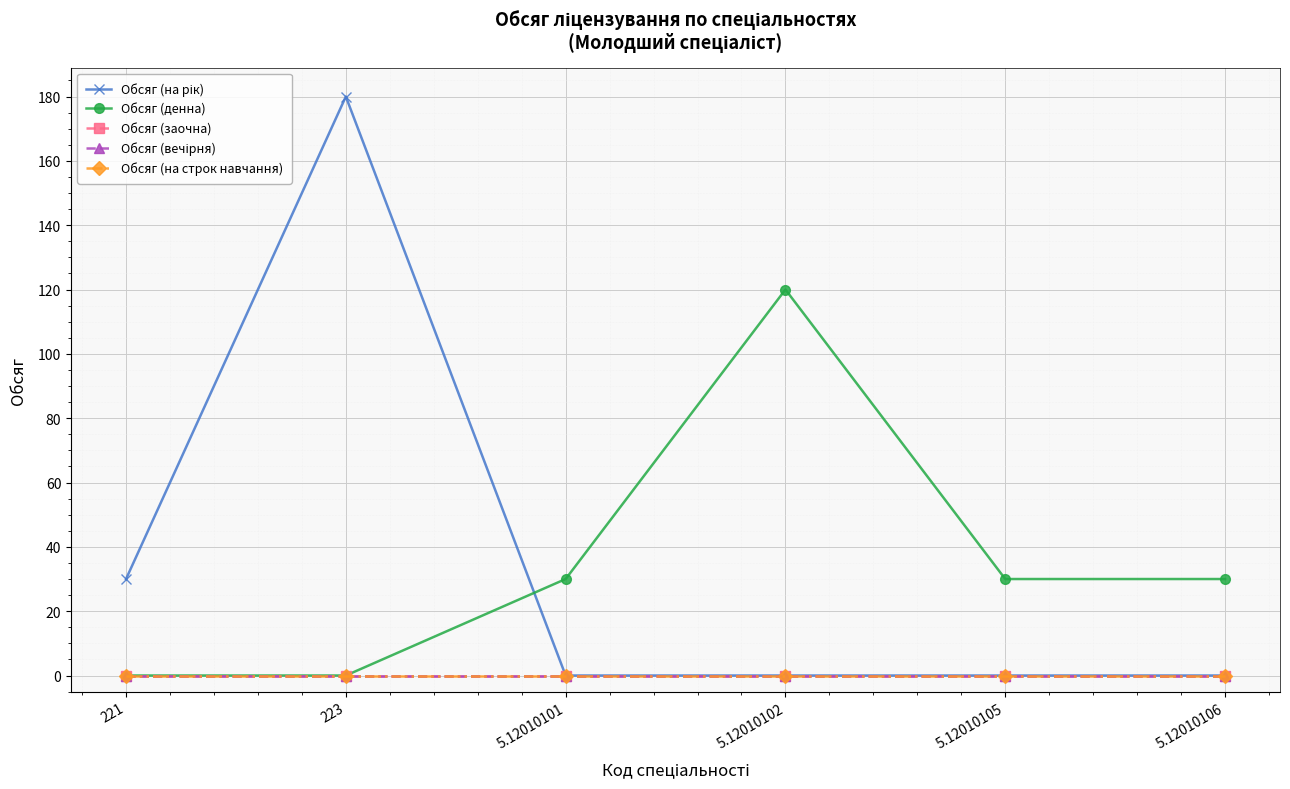

Which series changed the most between 221 and 5.12010102?

Обсяг (денна)